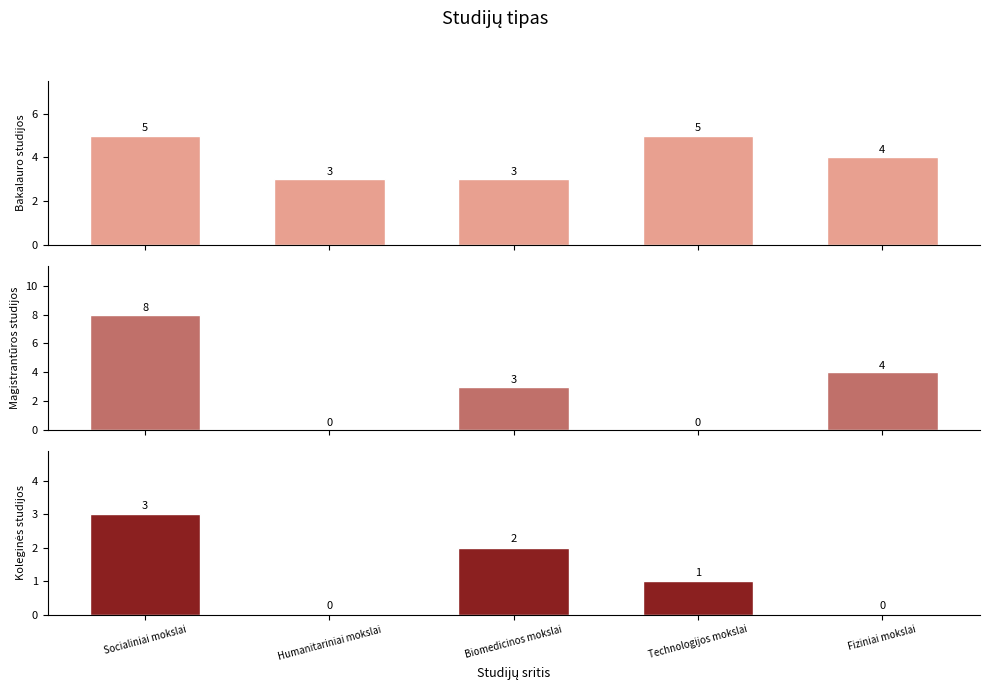

Reading left to right, what are all the values shown in this chart?

Bakalauro studijos: Socialiniai mokslai=5	Humanitariniai mokslai=3	Biomedicinos mokslai=3	Technologijos mokslai=5	Fiziniai mokslai=4
Magistrantūros studijos: Socialiniai mokslai=8	Humanitariniai mokslai=0	Biomedicinos mokslai=3	Technologijos mokslai=0	Fiziniai mokslai=4
Koleginės studijos: Socialiniai mokslai=3	Humanitariniai mokslai=0	Biomedicinos mokslai=2	Technologijos mokslai=1	Fiziniai mokslai=0